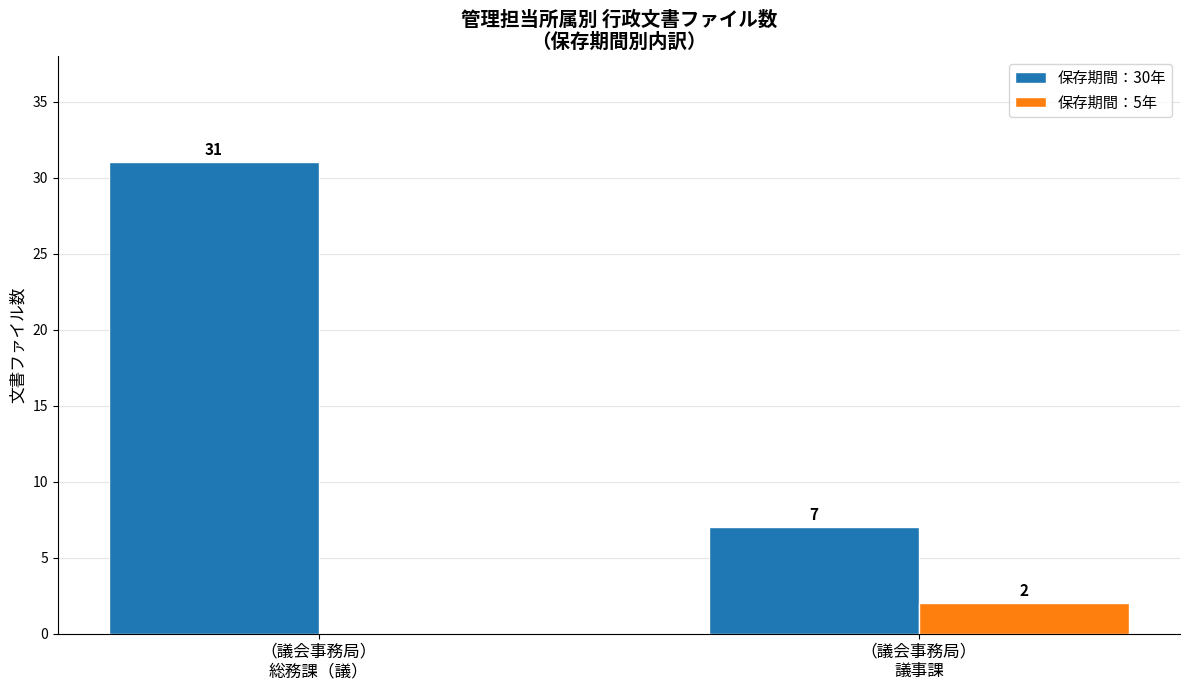

Which series has the largest total across all categories?

保存期間：30年